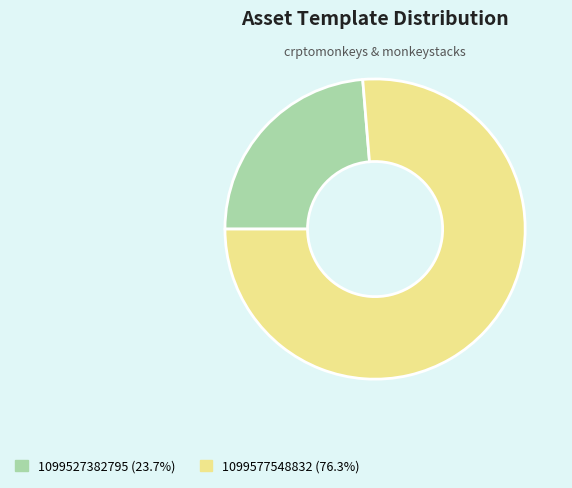

Rank the categories by value from highest to lowest.

1099577548832, 1099527382795